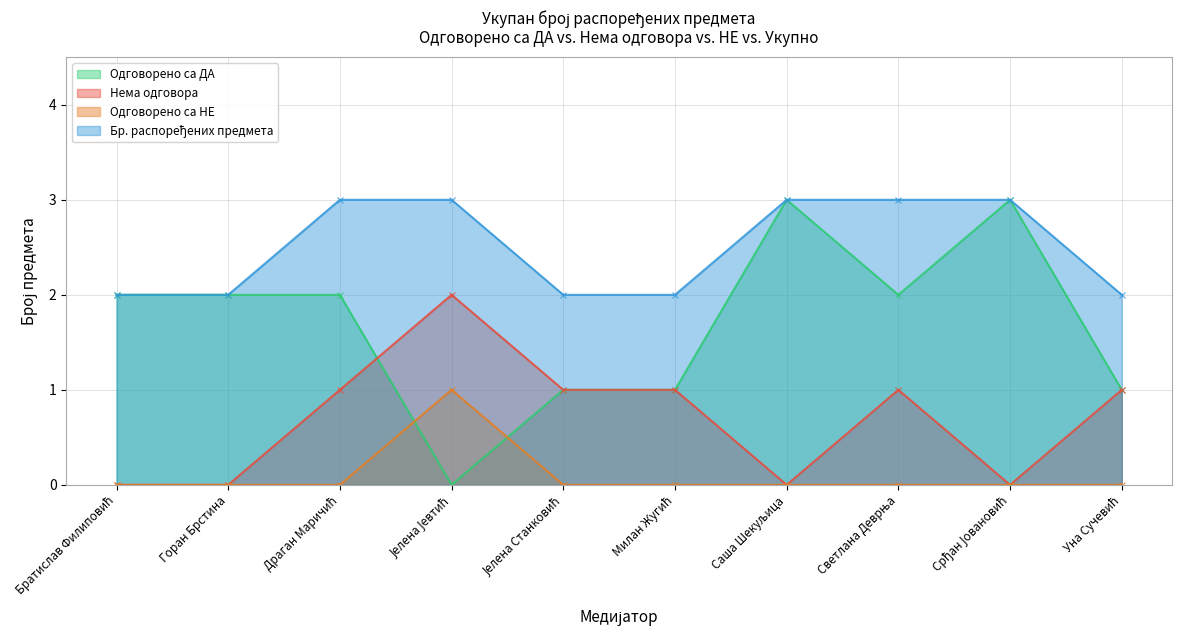

How many lines are shown in the chart?

4